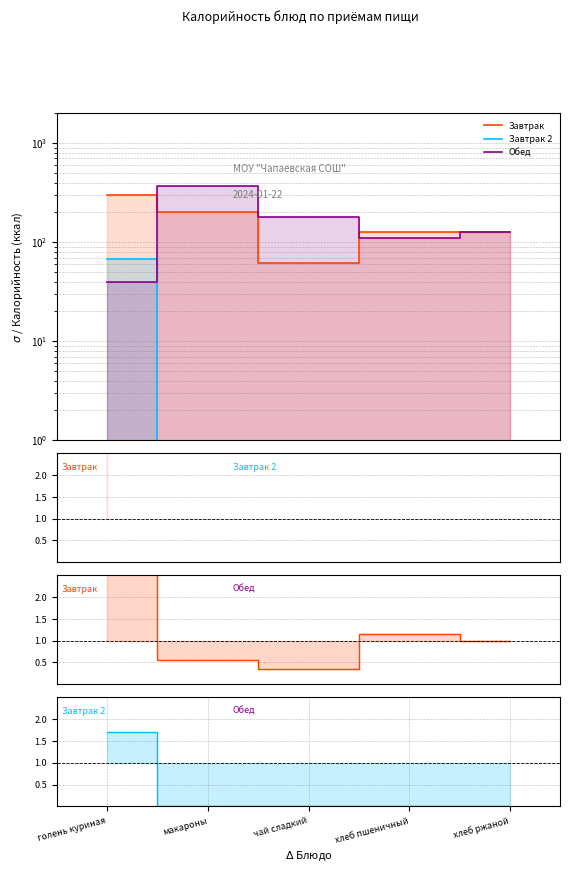

True or false: Обед has more than 0 interior local peaks.

True